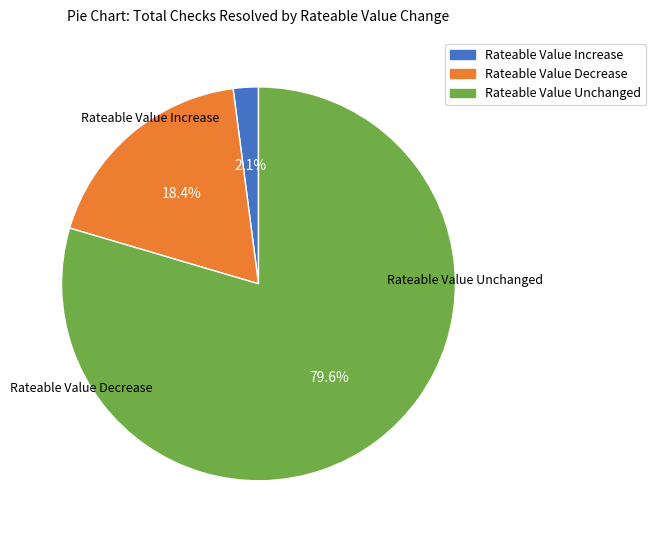

To the nearest percent, what is the difference between the Rateable Value Unchanged and Rateable Value Decrease slice percentages?

61%